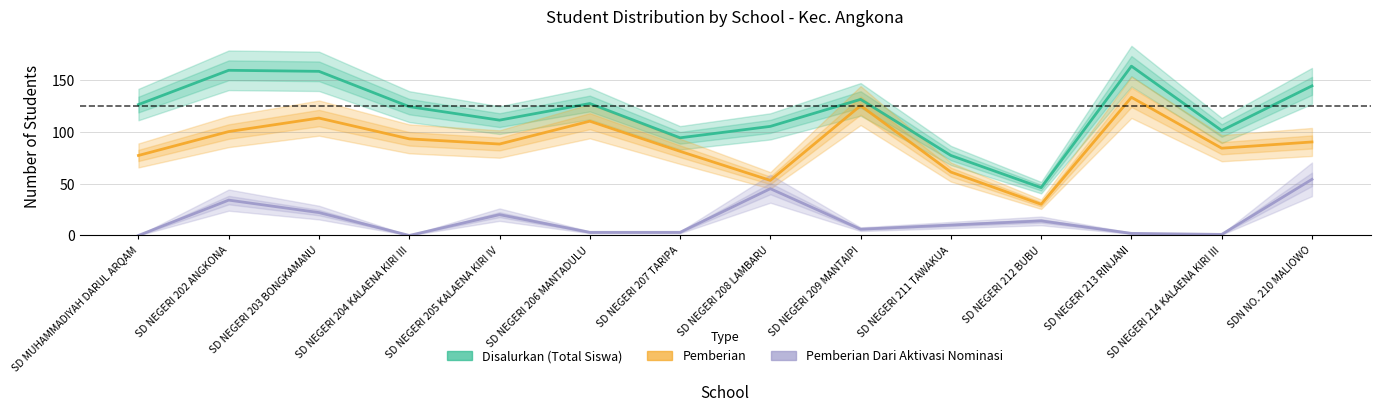

At which category does the chart reach its peak across all series?

SD NEGERI 213 RINJANI